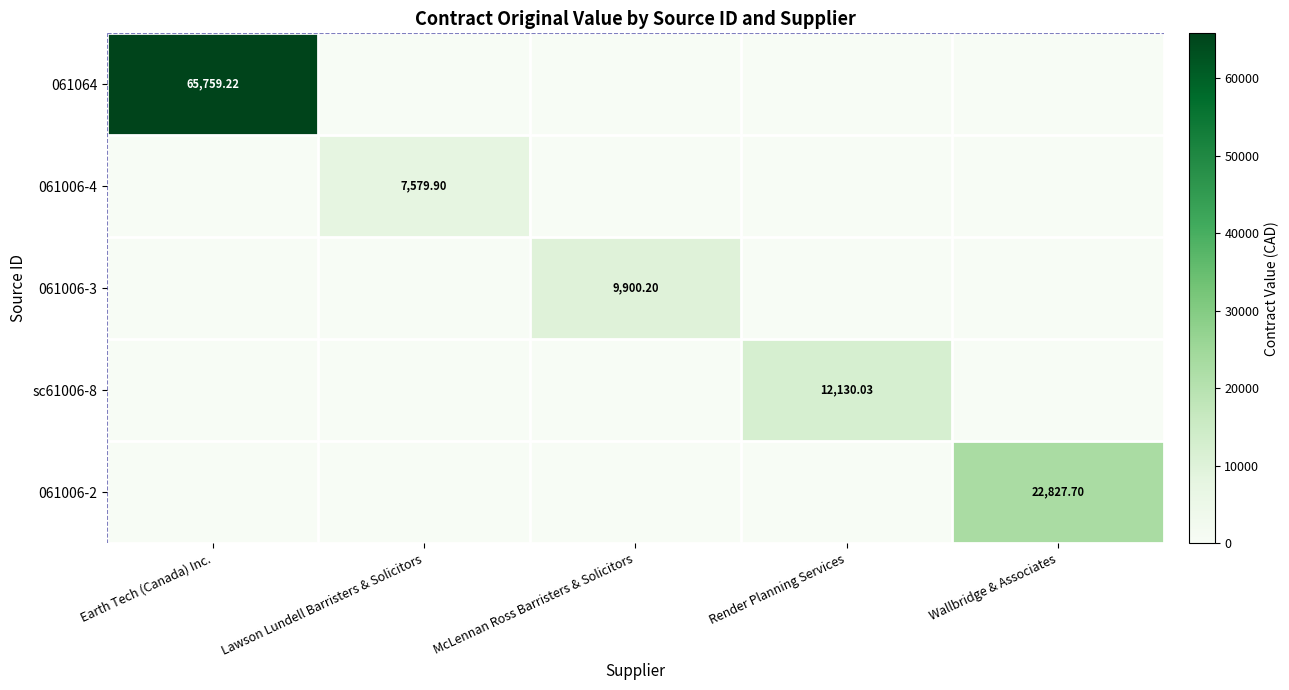

At which label is 061006-2 closest to 11413?

Earth Tech (Canada) Inc.